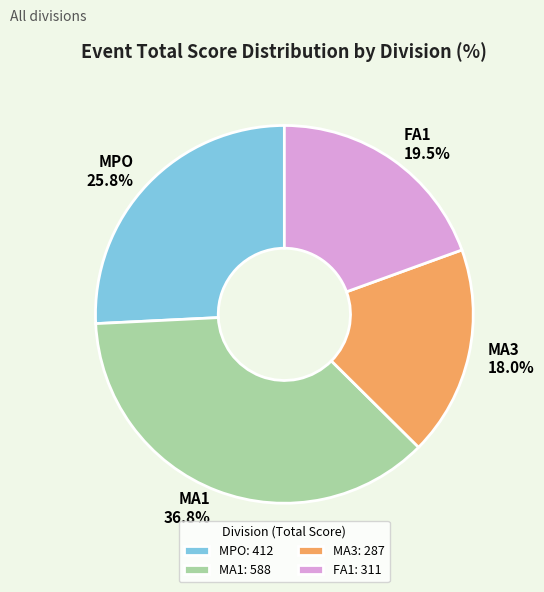

Does any single category account for the majority?

No